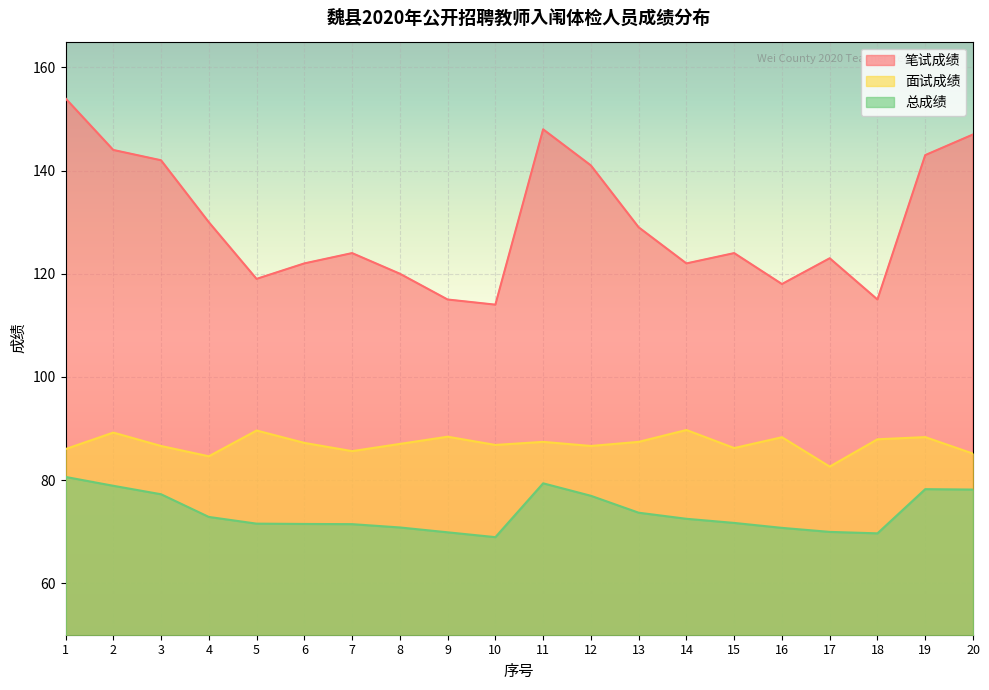

Is it true that 总成绩 equals 70.8 at 8?

True